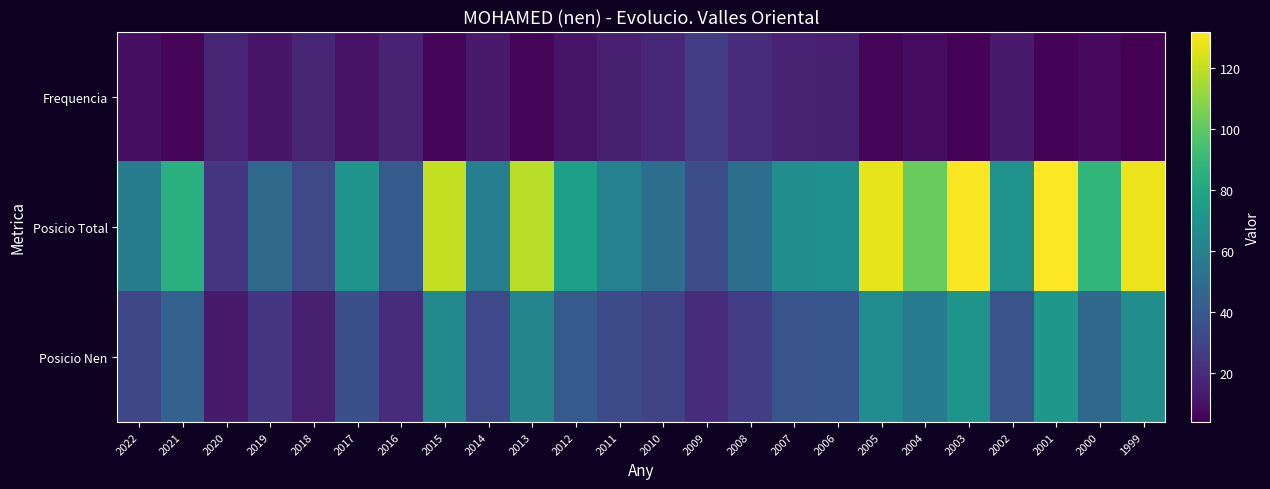

What is the total value across all series at 2021?

135